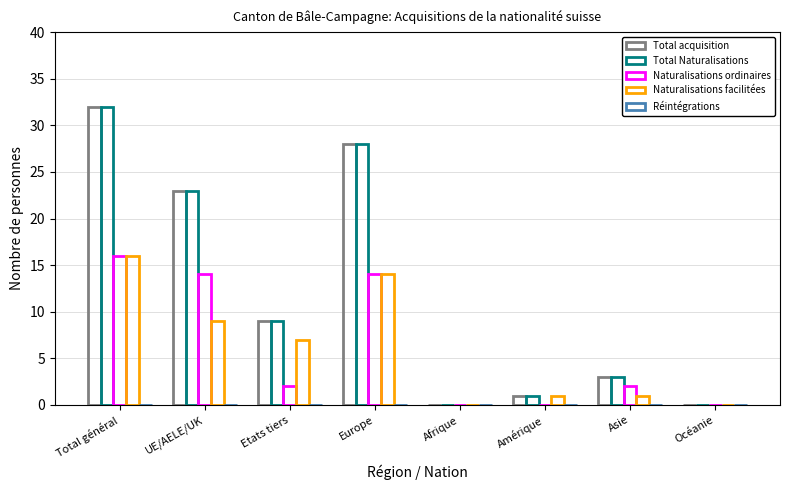

Reading left to right, what are all the values shown in this chart?

Total acquisition: 32	23	9	28	0	1	3	0
Total Naturalisations: 32	23	9	28	0	1	3	0
Naturalisations ordinaires: 16	14	2	14	0	0	2	0
Naturalisations facilitées: 16	9	7	14	0	1	1	0
Réintégrations: 0	0	0	0	0	0	0	0